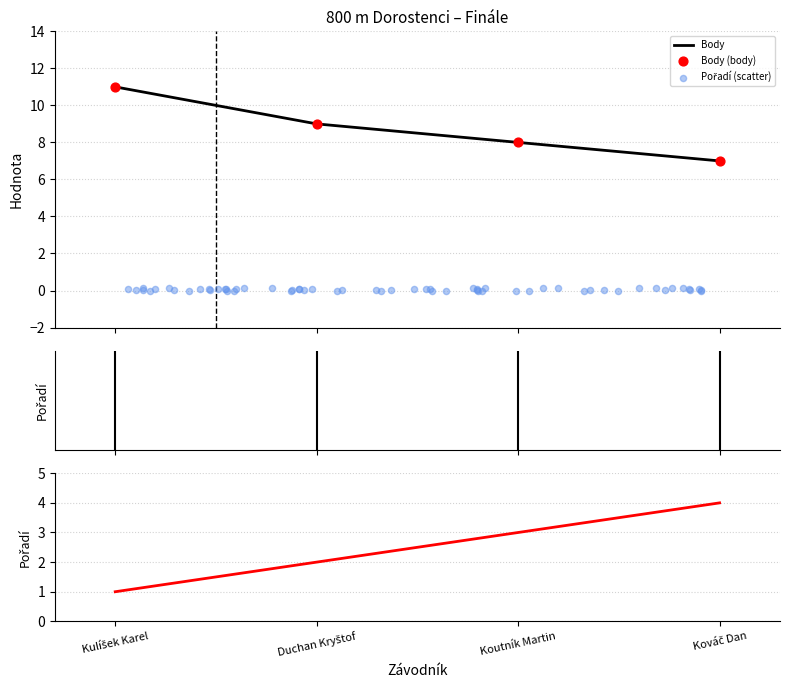

True or false: Body has more than 2 interior local peaks.

False